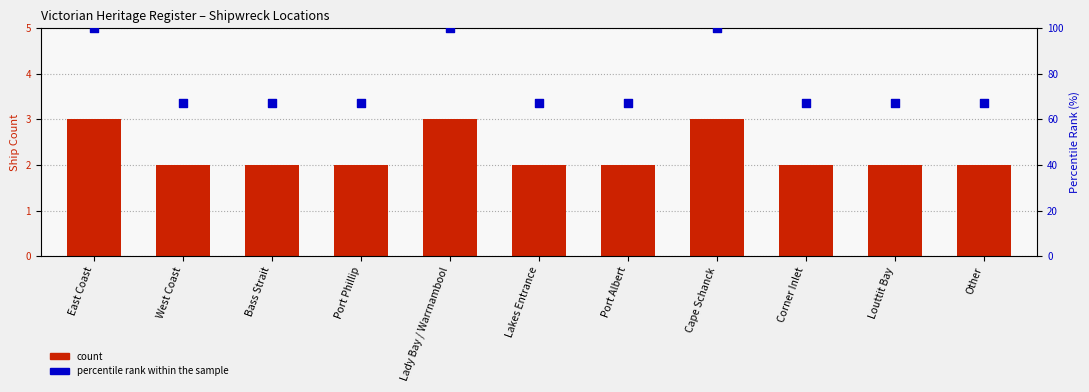

At how many categories does at least one series exceed 75?

3